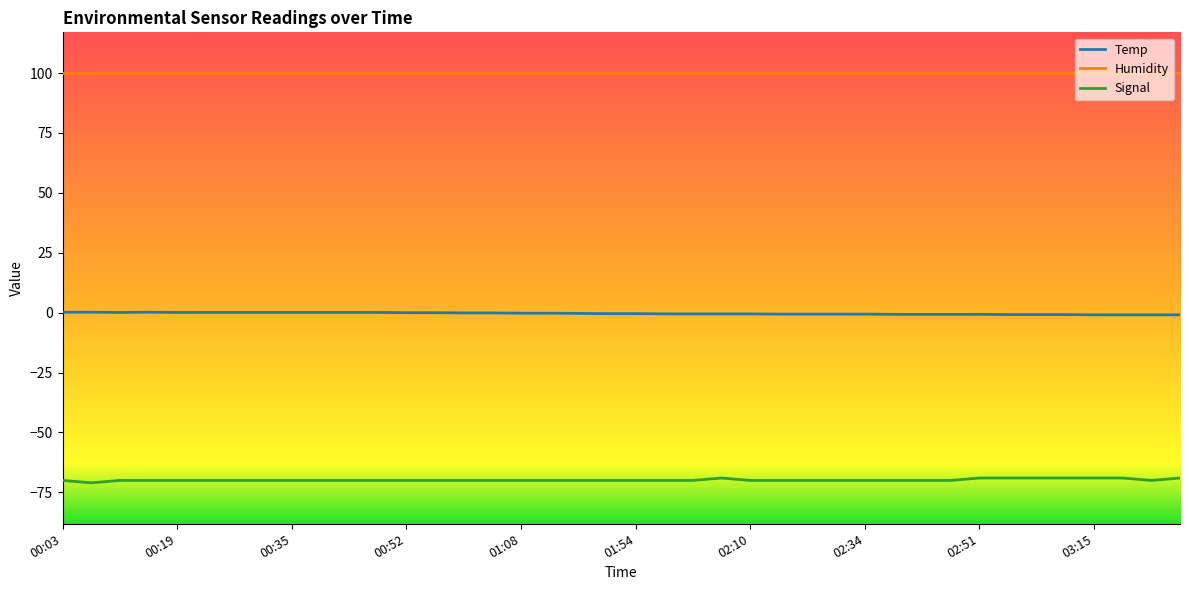

List the series in order of their overall mean, highest first.

Humidity, Temp, Signal